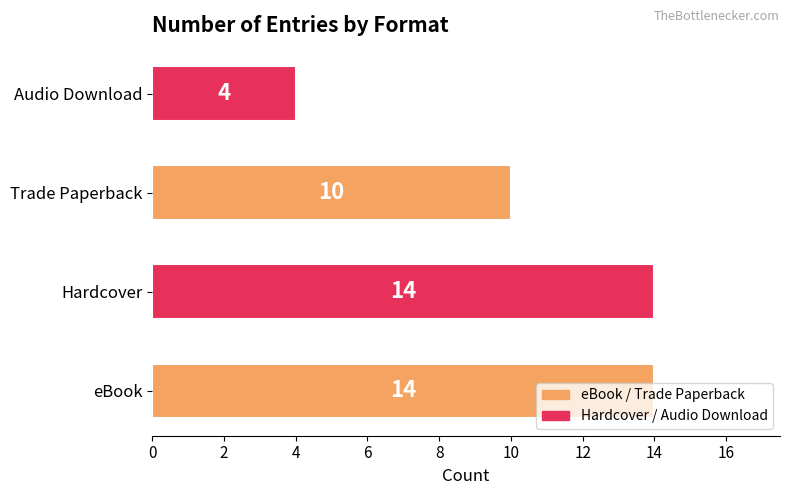

How many bars are there in total?

4